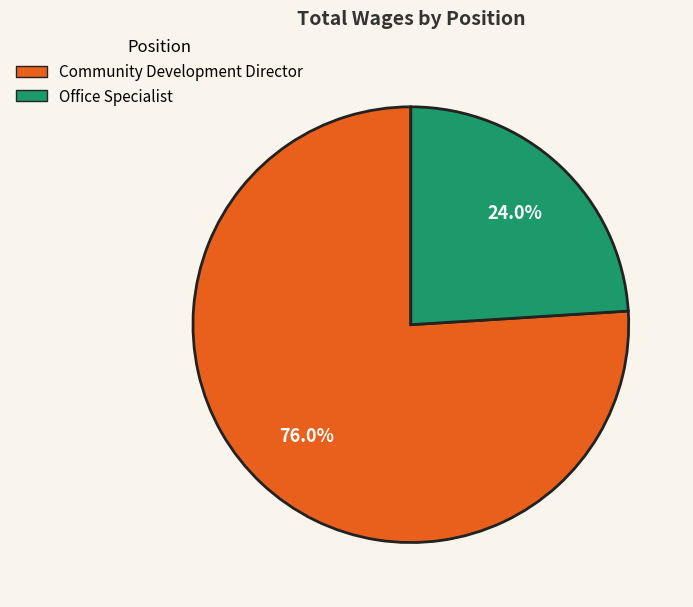

Combined, what portion of the pie is Office Specialist and Community Development Director?

100.0%